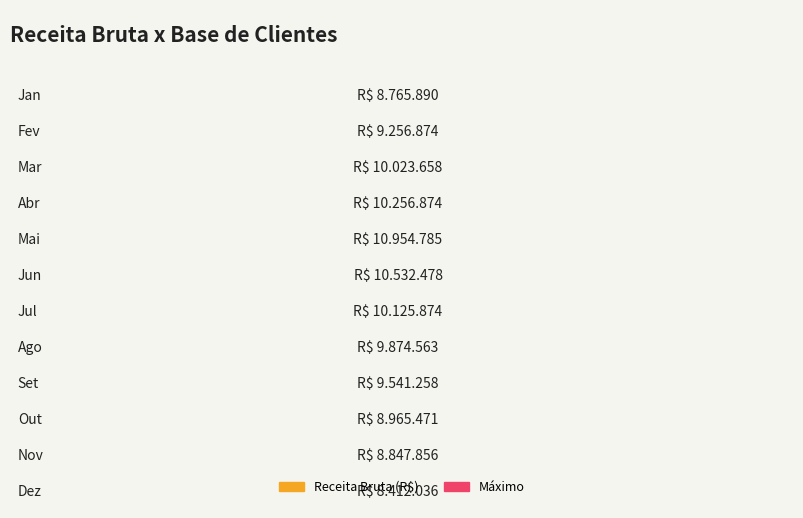

List the labels in order of value, largest first.

Mai, Jun, Abr, Jul, Mar, Ago, Set, Fev, Out, Nov, Jan, Dez